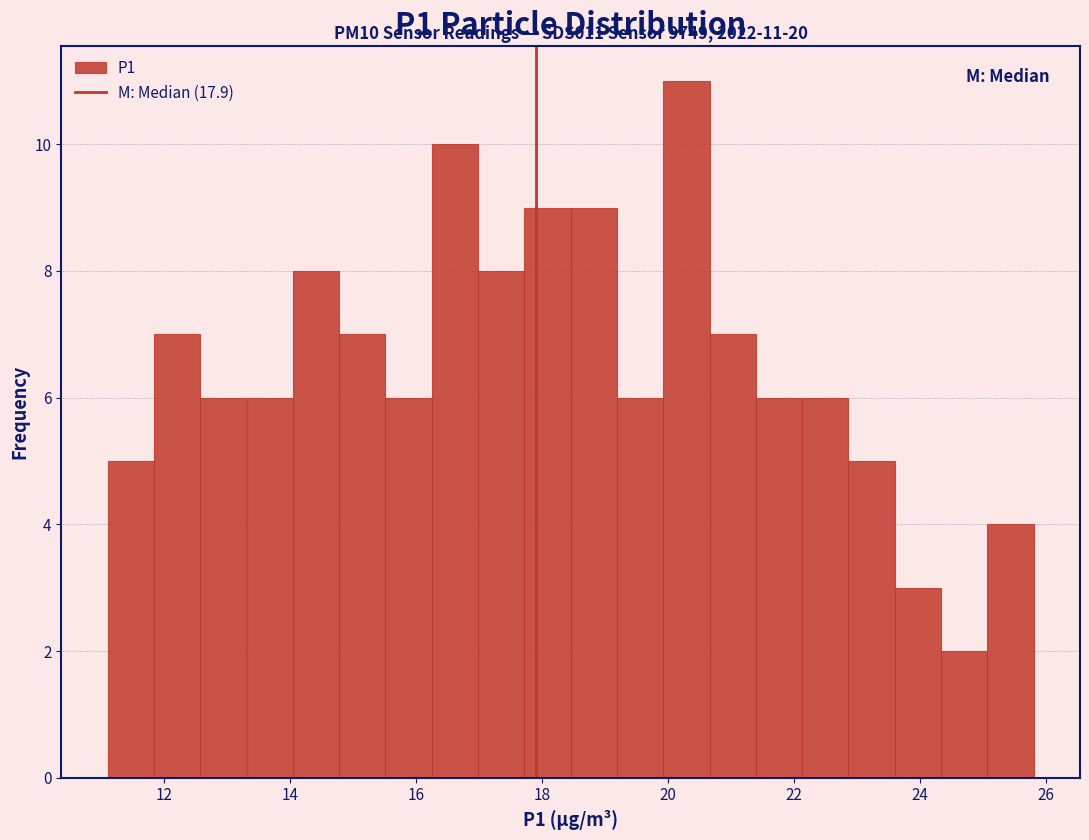

Around what value on the x-axis is the tallest bar? Give the approximate position of its centre, as read against the axis.

20.2